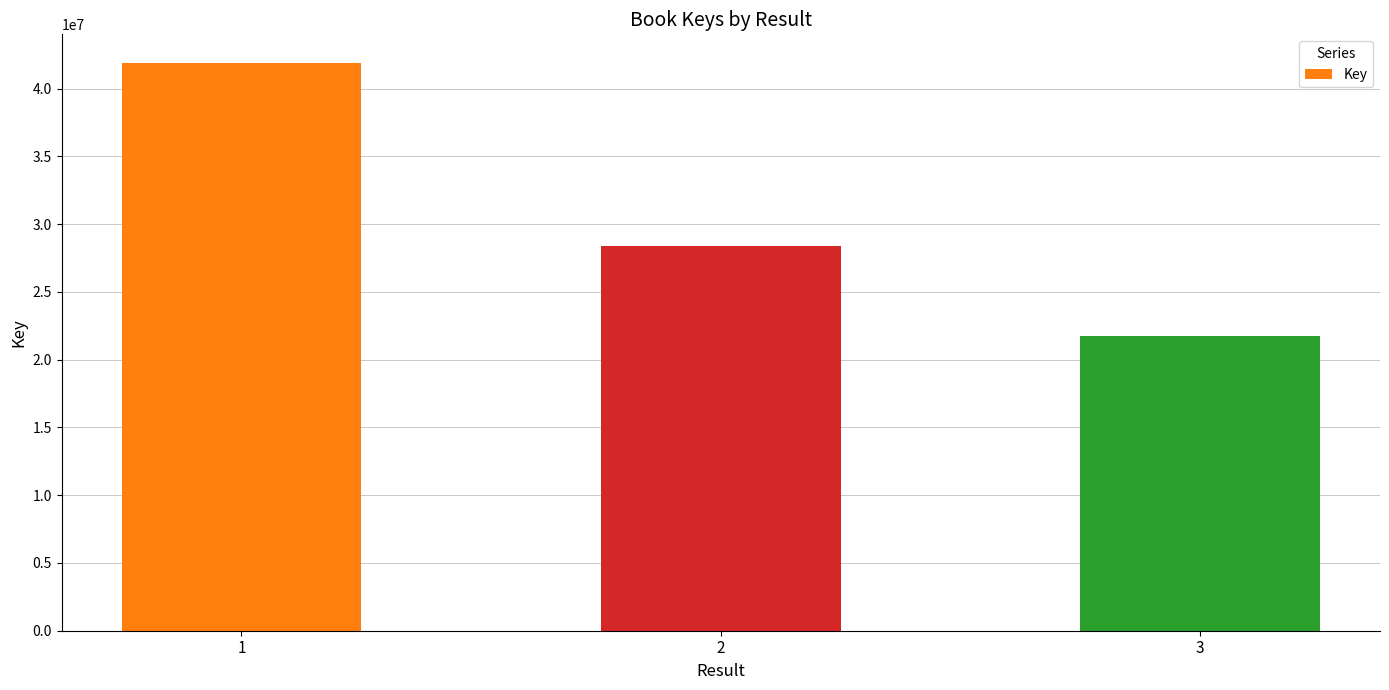

The chart shows a value of 15791931 at 2. True or false?

False